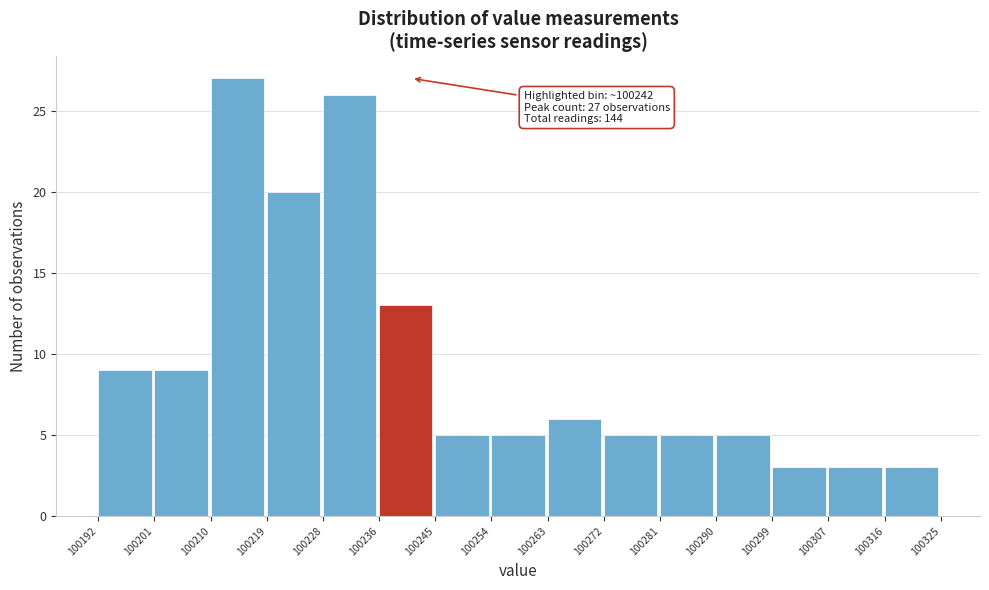

Over which range of the x-axis is the bar tallest?

100210 to 100219